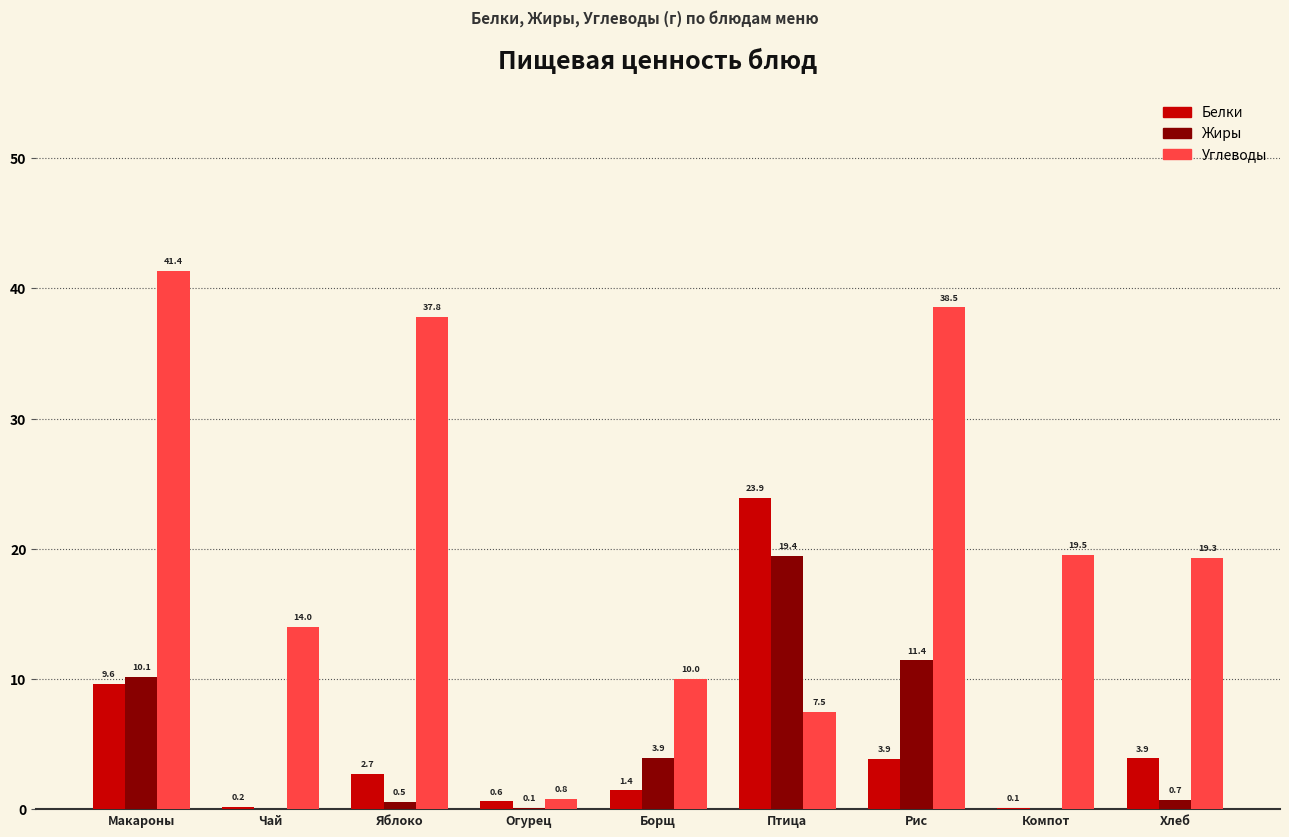

True or false: Углеводы has a value of 11.0 at Компот.

False